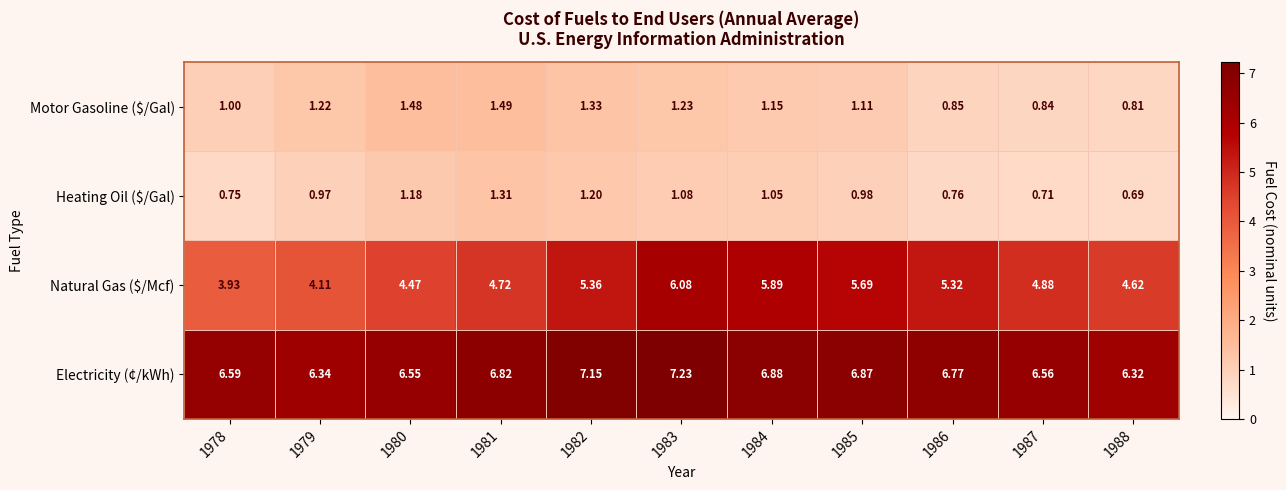

Is the value of Motor Gasoline ($/Gal) at 1983 greater than the value of Electricity (¢/kWh) at 1978?

No